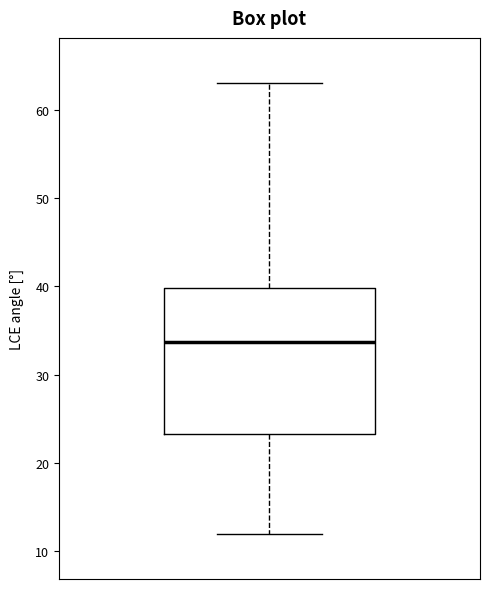

Where does the upper whisker of the box end on the y-axis? The values are not printed on the chart, so give them approximately, as read against the axis.

63